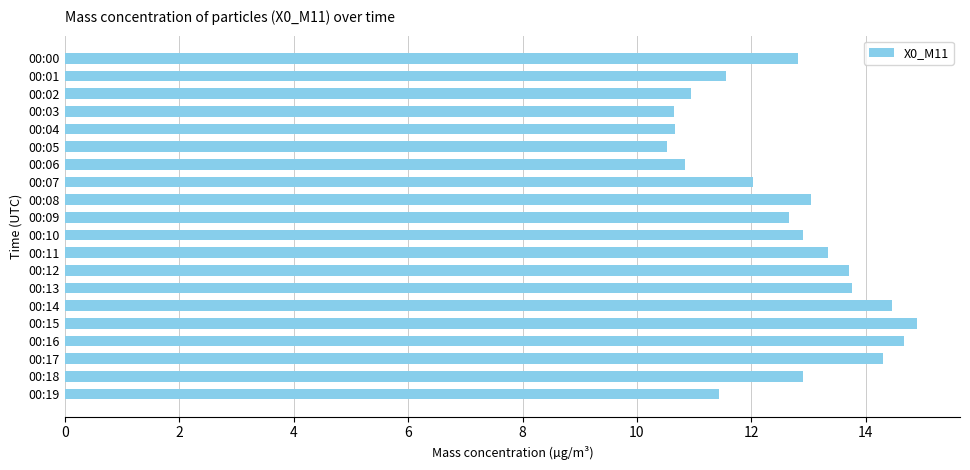

The chart shows a value of 3.5 at 00:06. True or false?

False